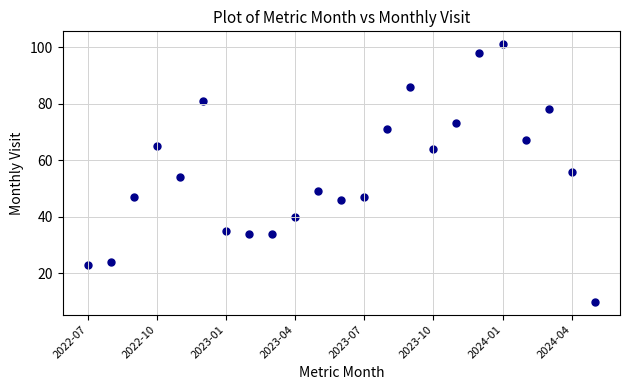

What is the range of Y values (max minus min)?

91